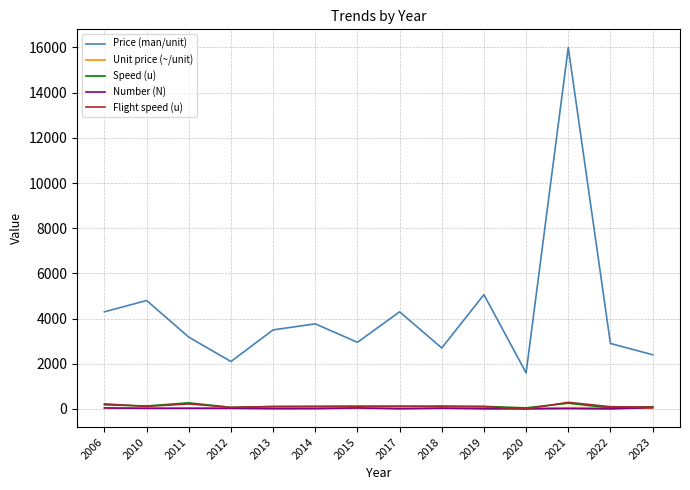

How many values in Flight speed (u) are above zero?

13